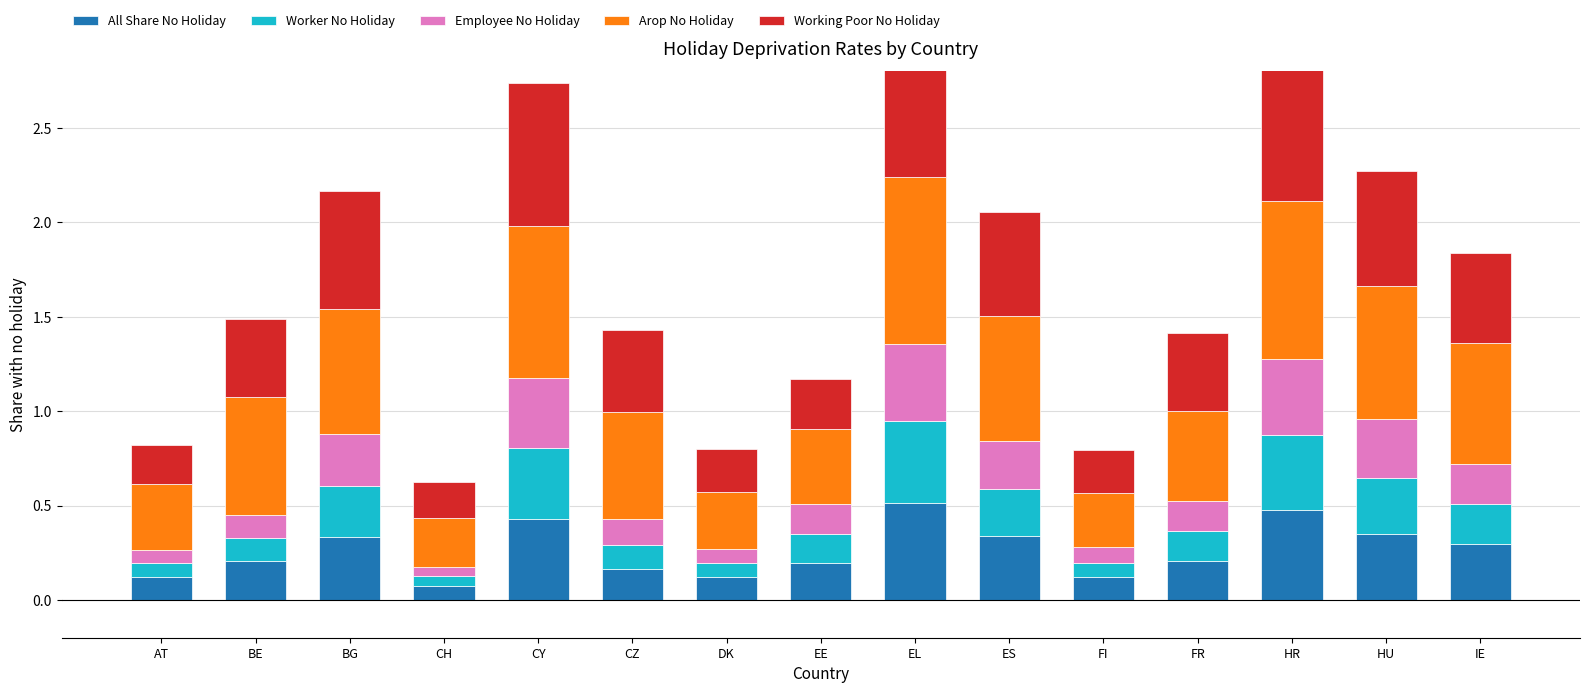

Reading left to right, list all the values displayed in this chart.

All Share No Holiday: AT=0.1	BE=0.2	BG=0.3	CH=0.1	CY=0.4	CZ=0.2	DK=0.1	EE=0.2	EL=0.5	ES=0.3	FI=0.1	FR=0.2	HR=0.5	HU=0.4	IE=0.3
Worker No Holiday: AT=0.1	BE=0.1	BG=0.3	CH=0.1	CY=0.4	CZ=0.1	DK=0.1	EE=0.2	EL=0.4	ES=0.3	FI=0.1	FR=0.2	HR=0.4	HU=0.3	IE=0.2
Employee No Holiday: AT=0.1	BE=0.1	BG=0.3	CH=0.1	CY=0.4	CZ=0.1	DK=0.1	EE=0.2	EL=0.4	ES=0.3	FI=0.1	FR=0.2	HR=0.4	HU=0.3	IE=0.2
Arop No Holiday: AT=0.4	BE=0.6	BG=0.7	CH=0.3	CY=0.8	CZ=0.6	DK=0.3	EE=0.4	EL=0.9	ES=0.7	FI=0.3	FR=0.5	HR=0.8	HU=0.7	IE=0.6
Working Poor No Holiday: AT=0.2	BE=0.4	BG=0.6	CH=0.2	CY=0.8	CZ=0.4	DK=0.2	EE=0.3	EL=0.9	ES=0.6	FI=0.2	FR=0.4	HR=0.8	HU=0.6	IE=0.5